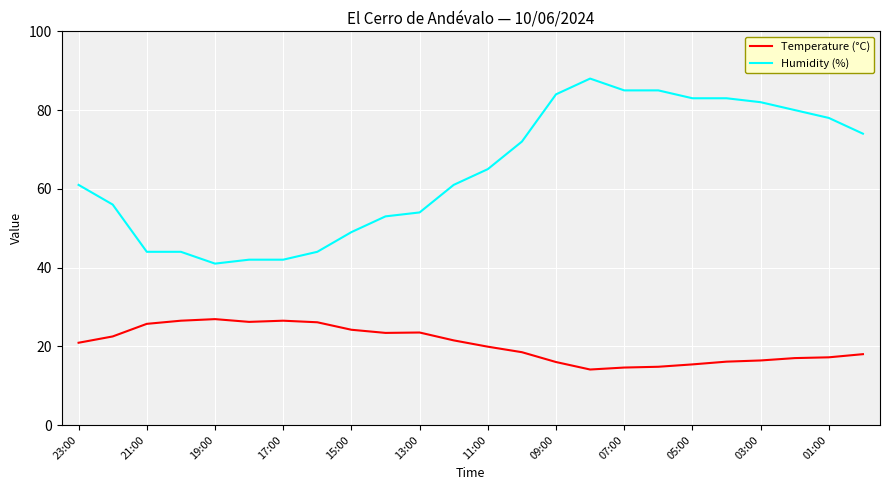

What is the greatest value displayed?

88.0